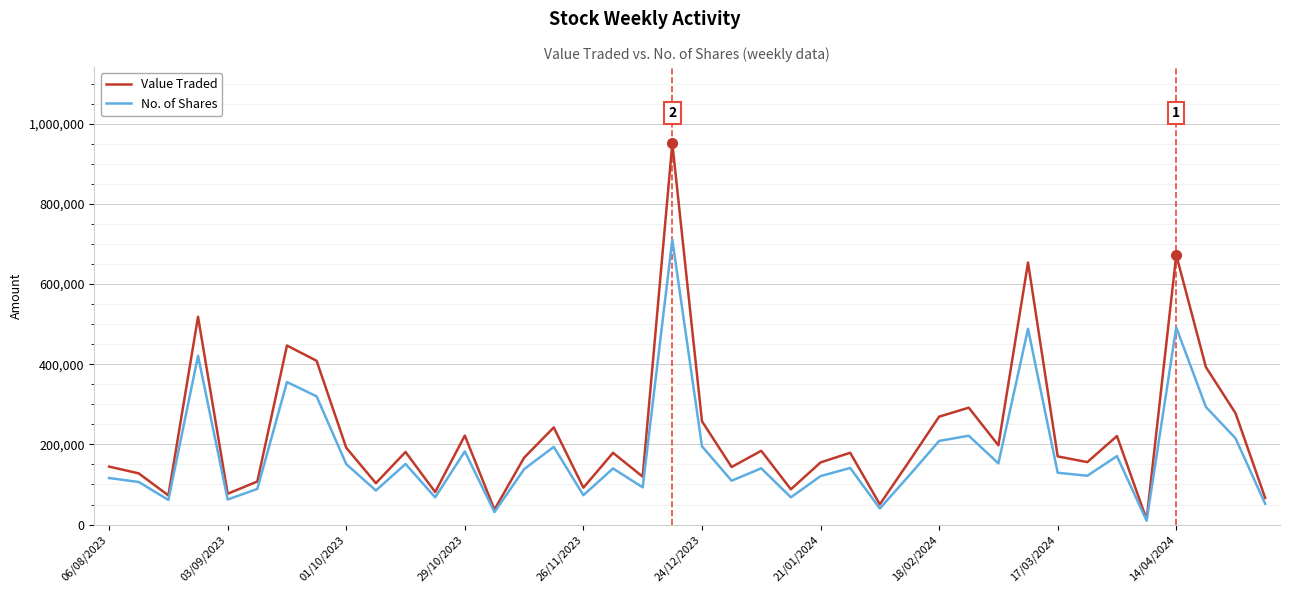

Which series has the largest range (max minus min)?

Value Traded